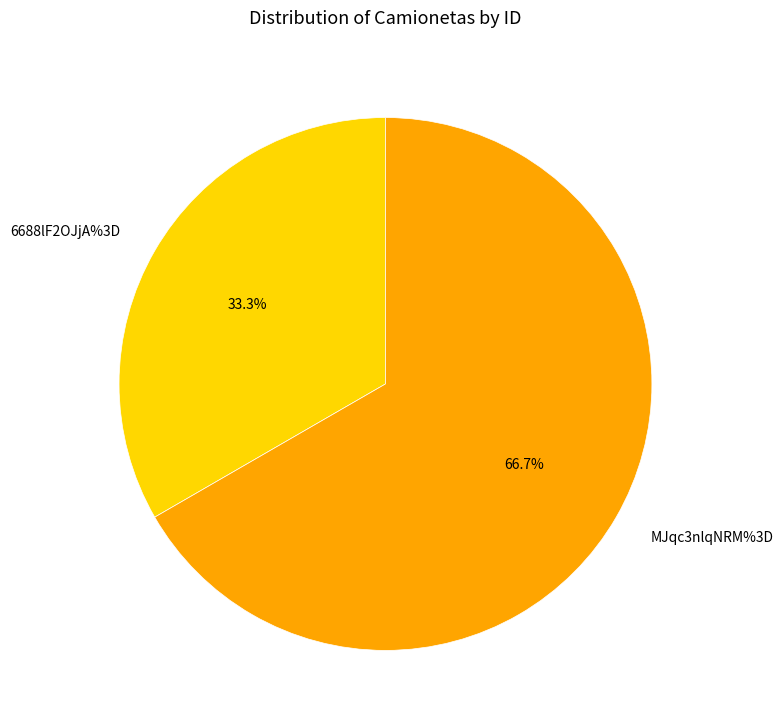

Approximately how many times larger is the value at 6688lF2OJjA%3D compared to MJqc3nlqNRM%3D?

0.5